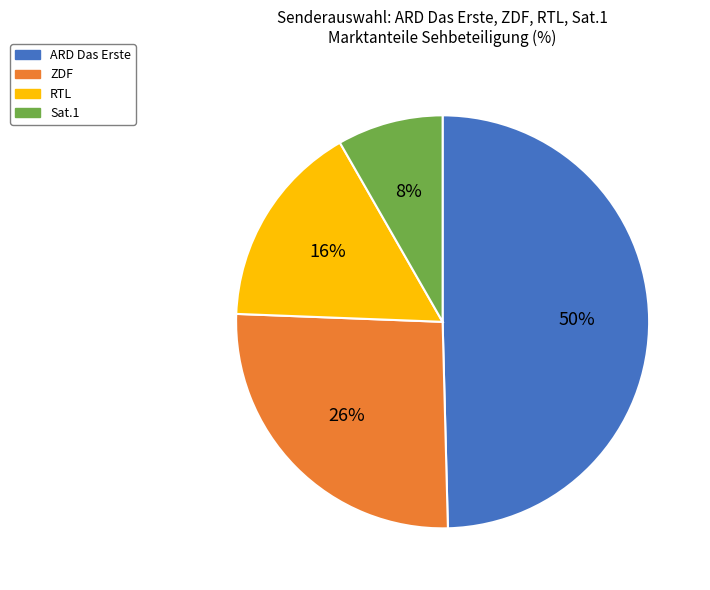

Is the sum of ZDF and ARD Das Erste greater than half?

Yes